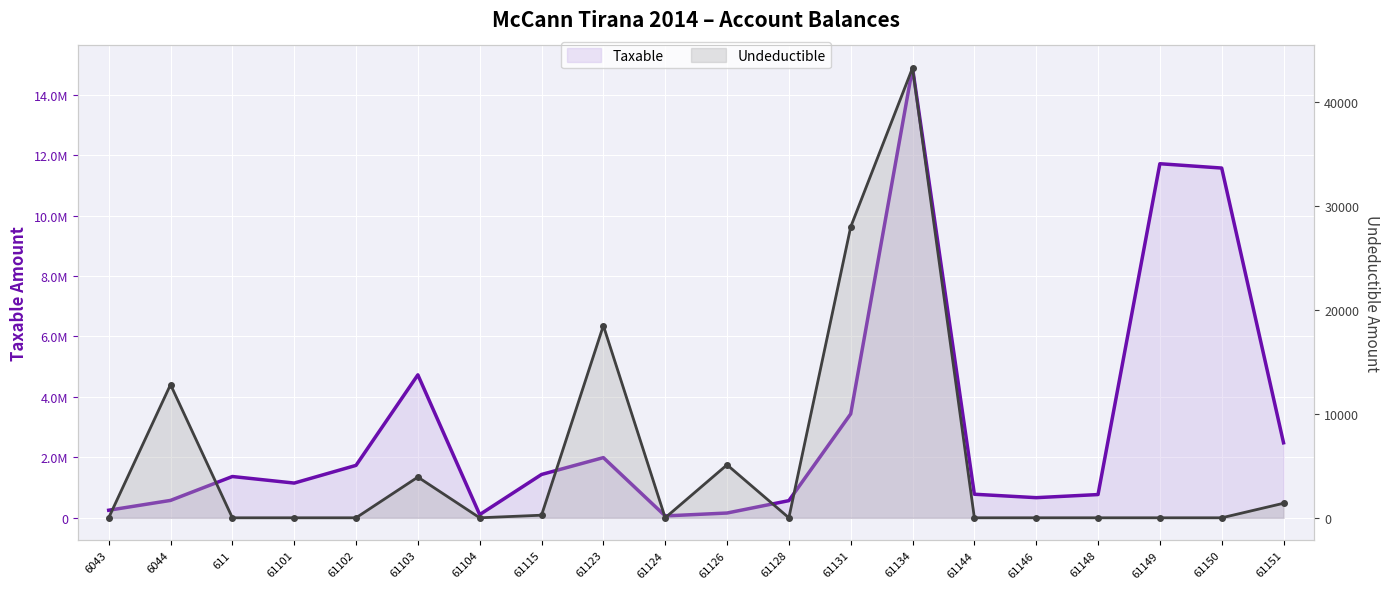

True or false: Taxable and Undeductible intersect in this chart.

False